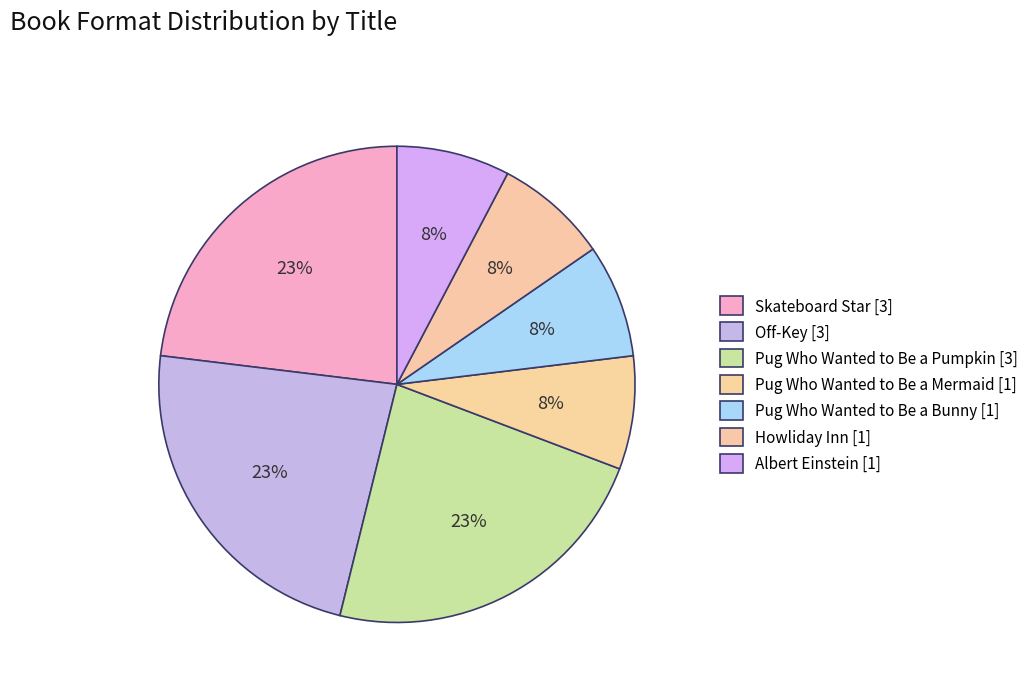

To the nearest percent, what is the average slice percentage?

14%